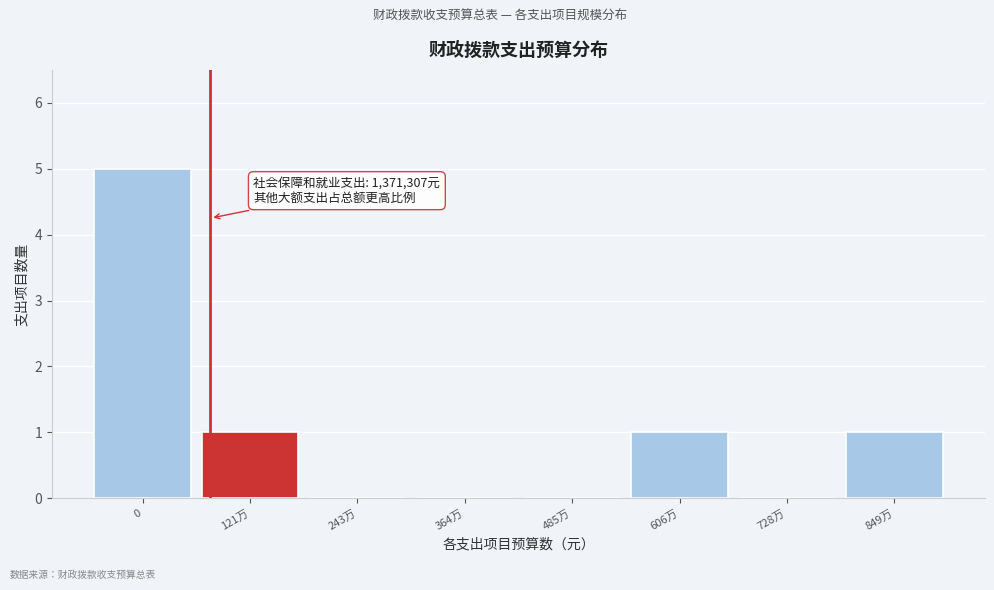

Reading left to right, extract all data points from this chart.

0=5	121万=1	243万=0	364万=0	485万=0	606万=1	728万=0	849万=1